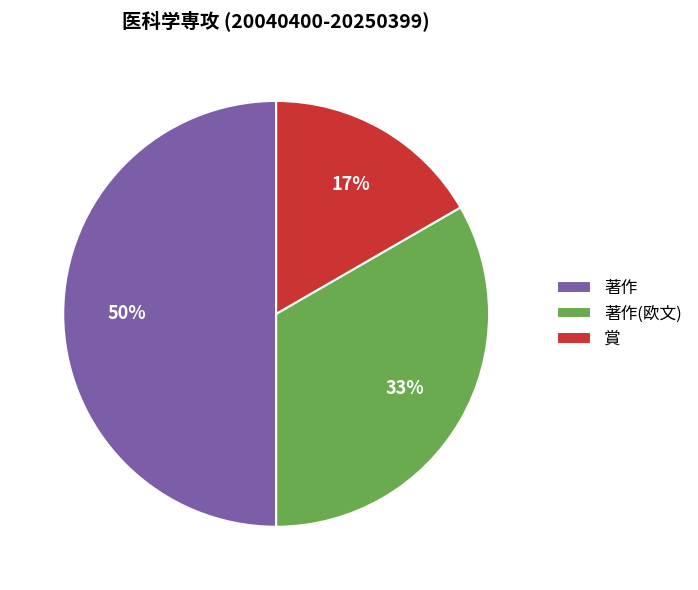

The 賞 slice represents 17% of the pie. True or false?

True